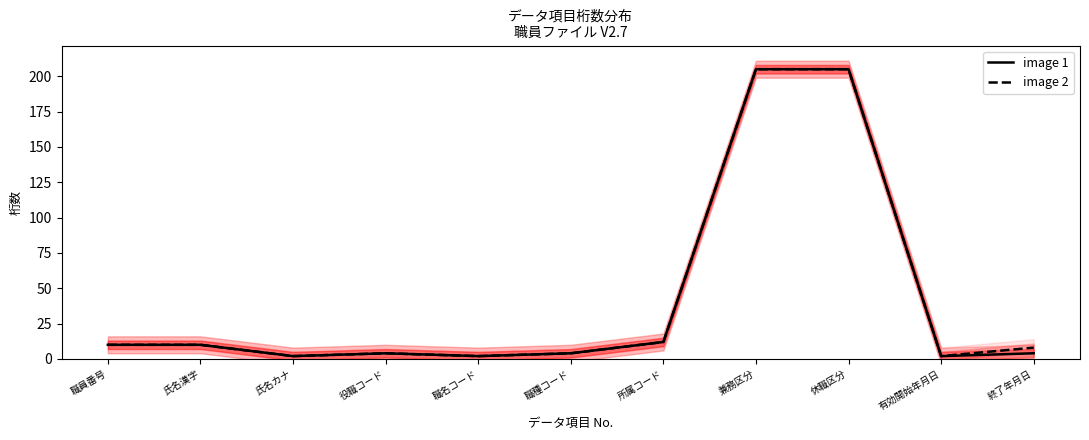

What is the label of the 8th point from the right?

役職コード